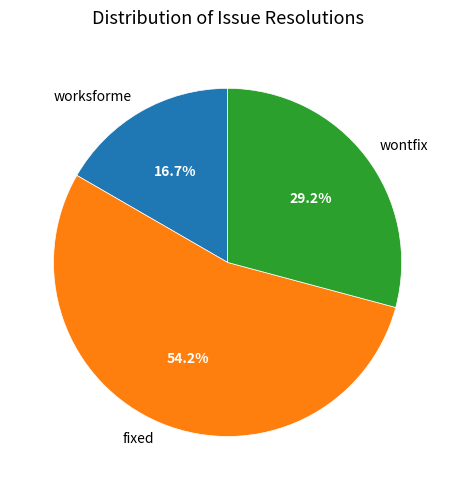

True or false: worksforme accounts for 17% of the total.

True